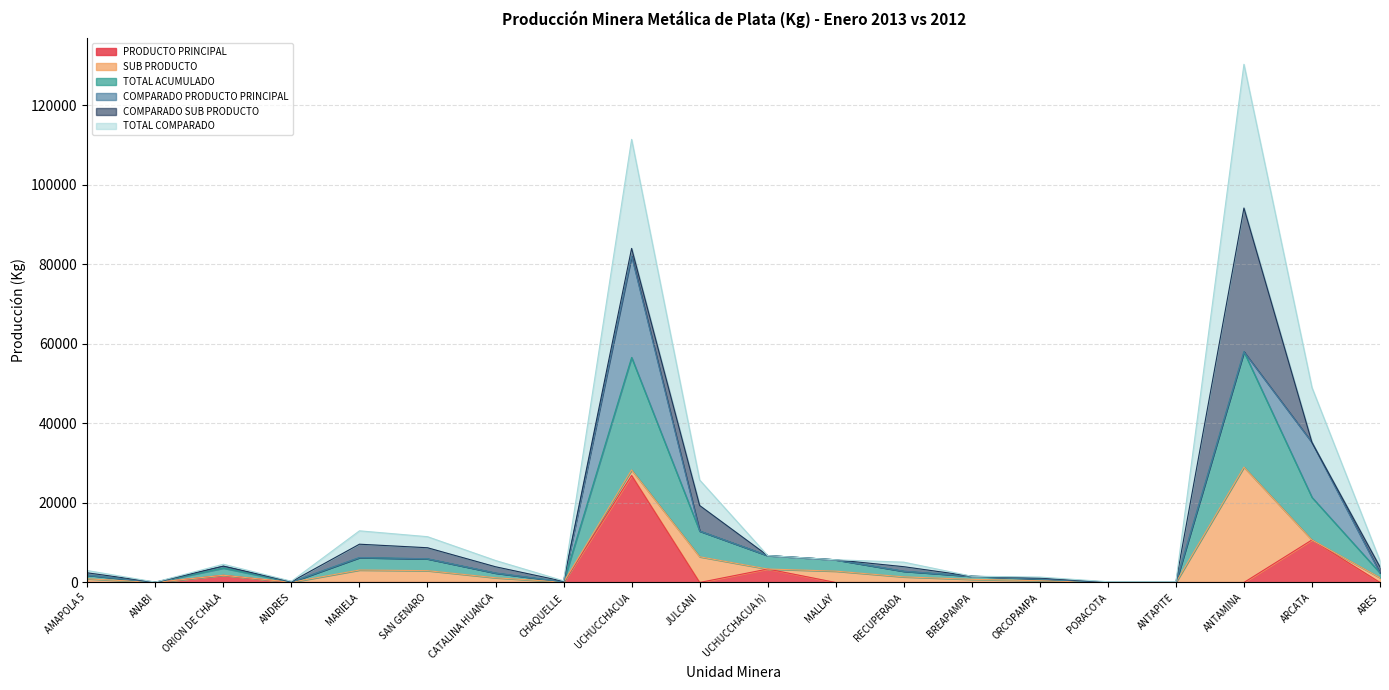

What is the label of the 12th point from the left?

MALLAY